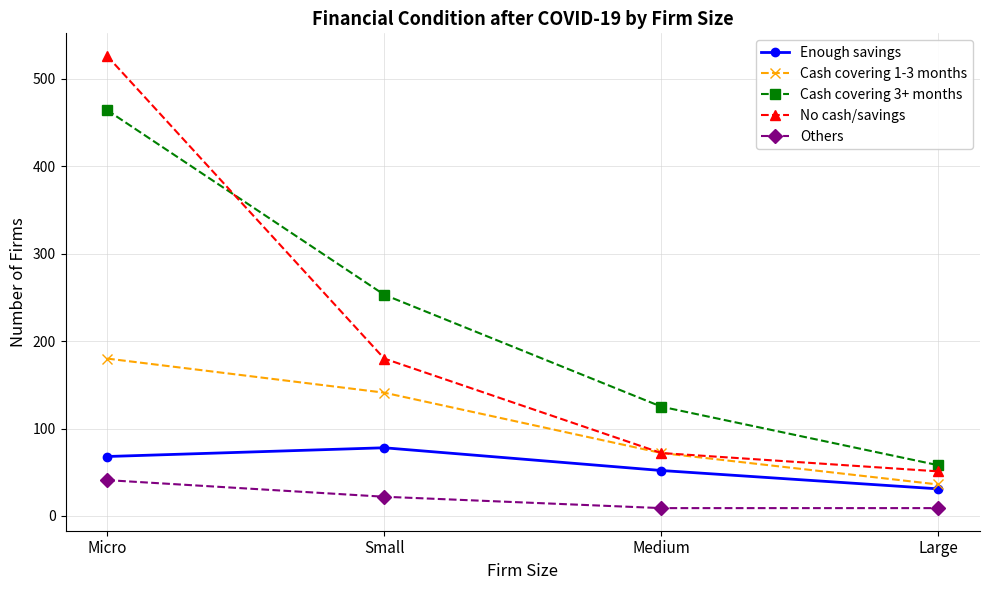

Which series has the widest spread of values?

No cash/savings